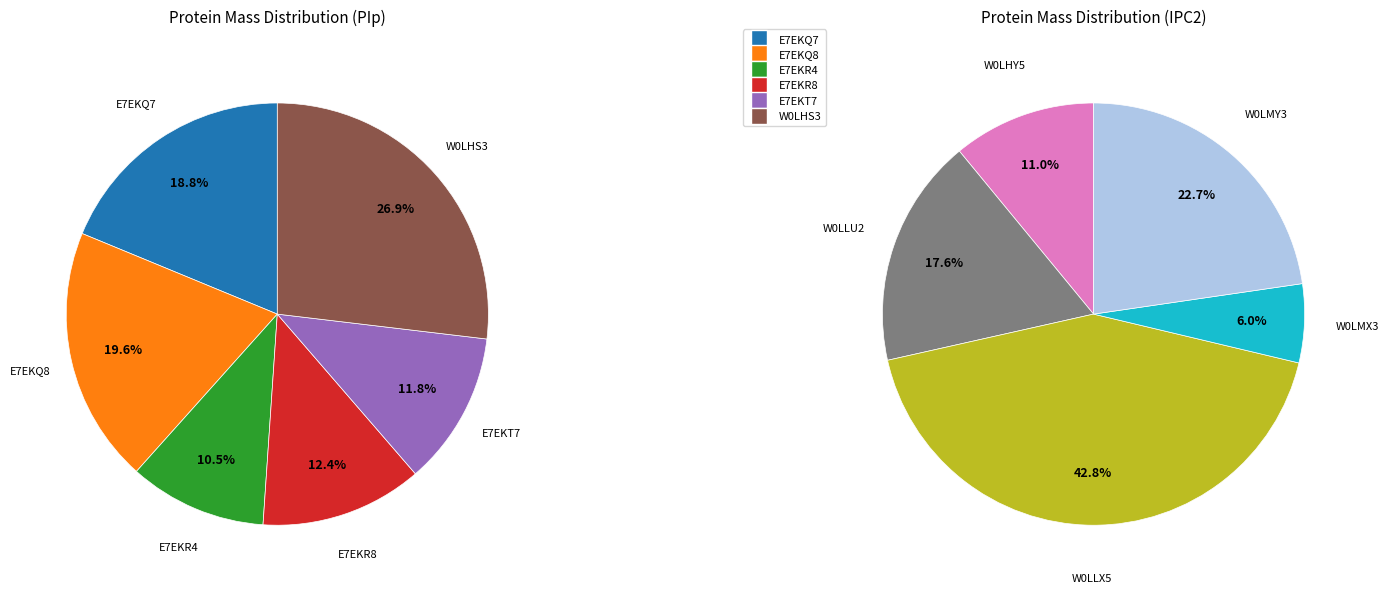

Which has a higher value, E7EKR8 or W0LHS3?

W0LHS3